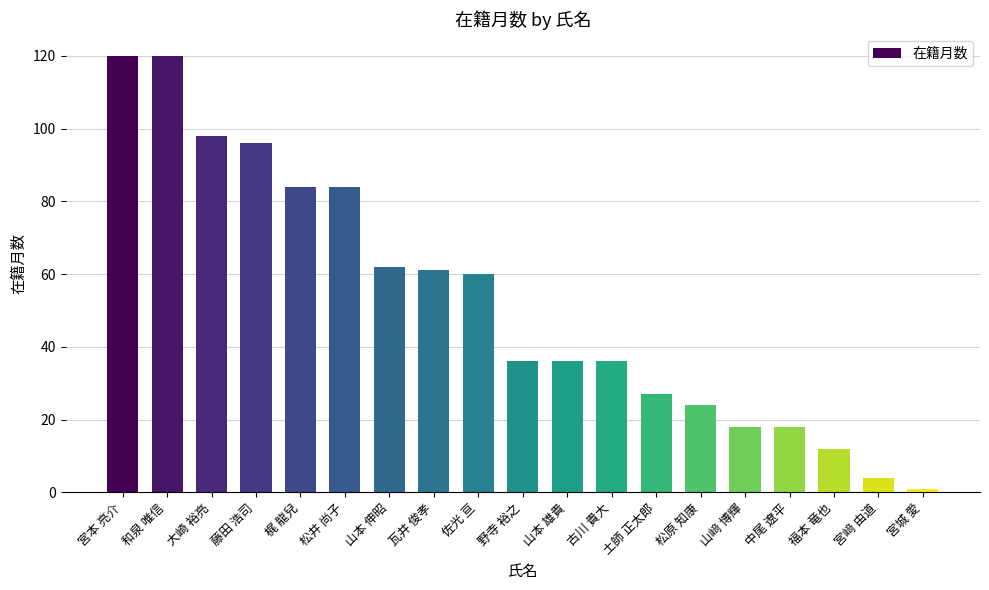

What is the average value?

52